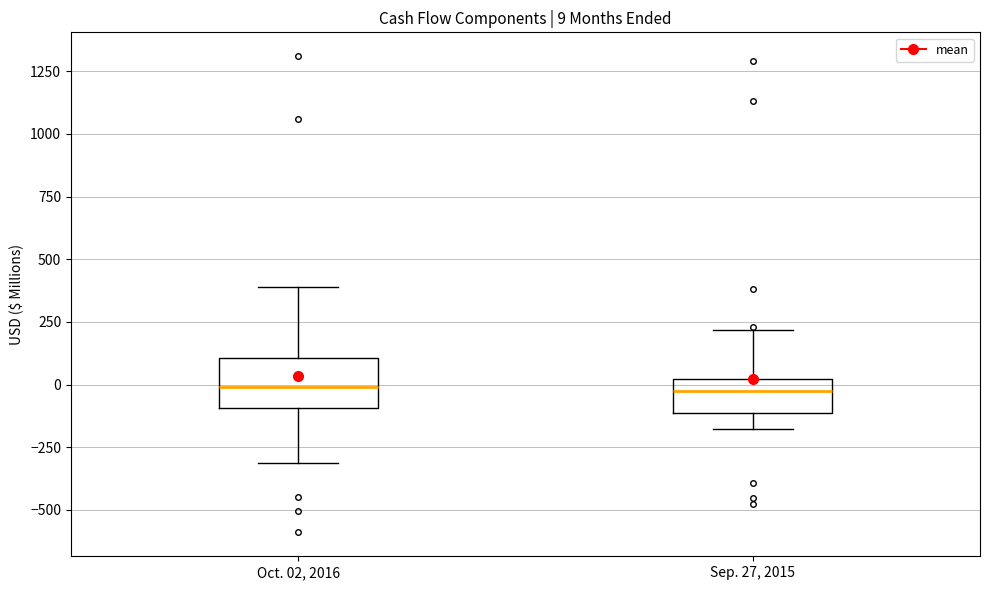

Comparing the boxes themselves (not the whiskers), which one is the tallest?

Oct. 02, 2016